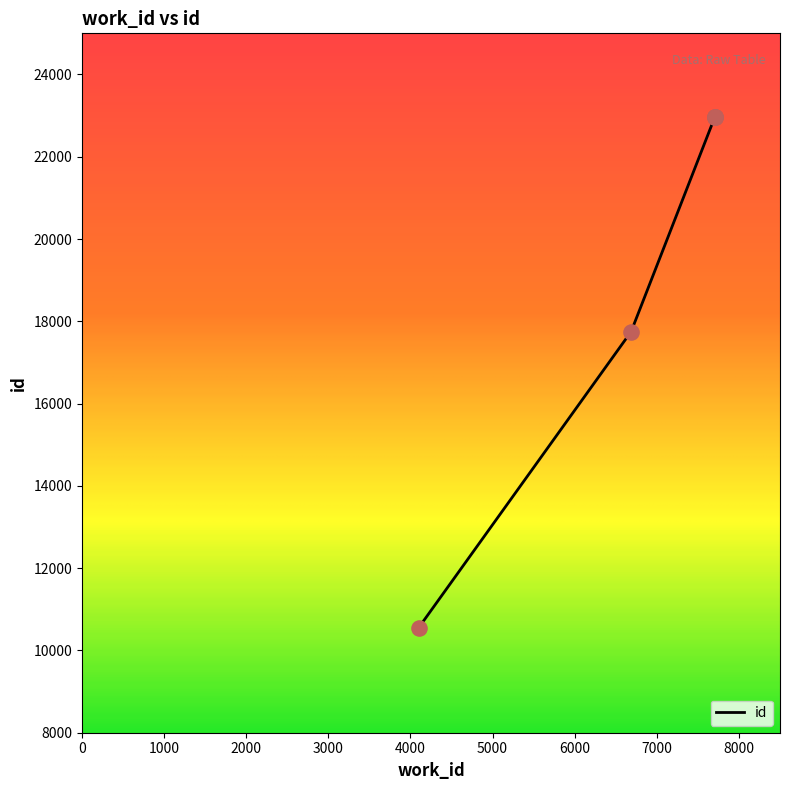

What is the ratio of the value at 7706 to the value at 7712?

1.0